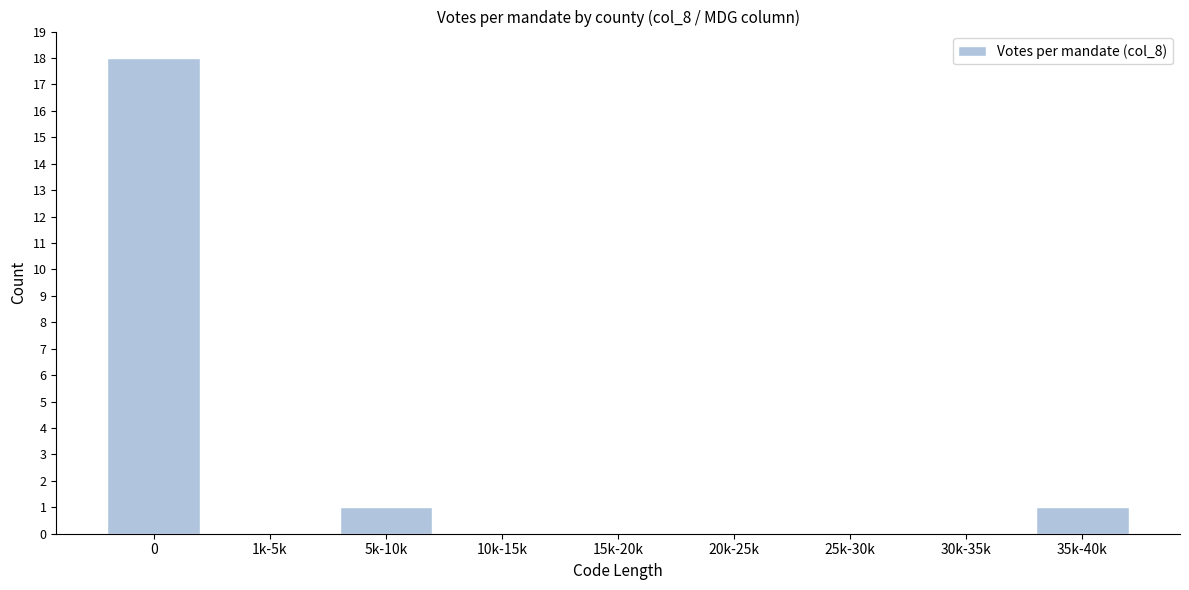

Reading right to left, list all the values displayed in this chart.

35k-40k=1	30k-35k=0	25k-30k=0	20k-25k=0	15k-20k=0	10k-15k=0	5k-10k=1	1k-5k=0	0=18